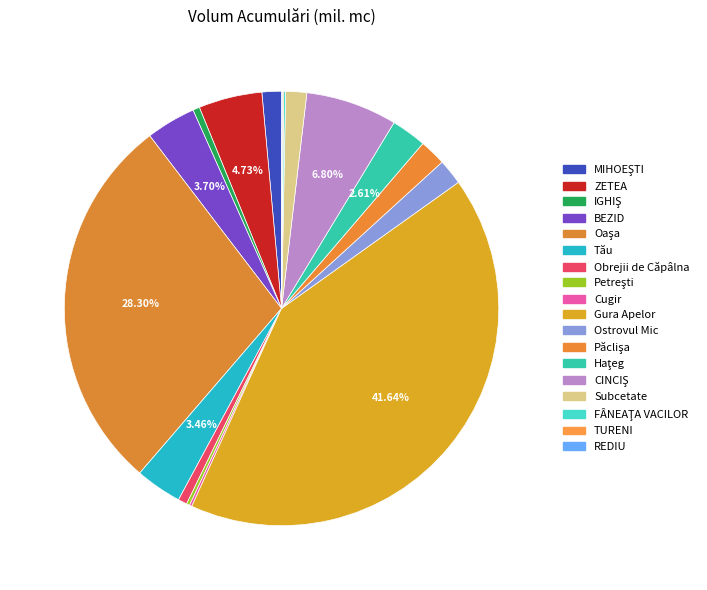

Which category has the smallest portion of the pie?

REDIU